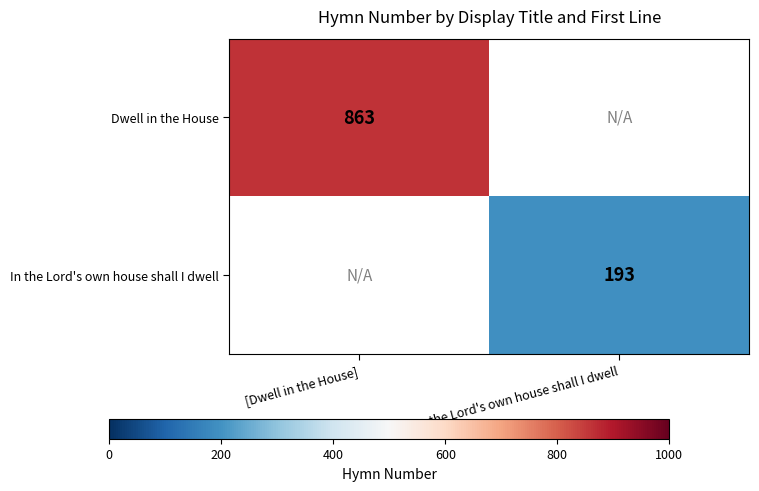

At how many categories does at least one series exceed 320?

1